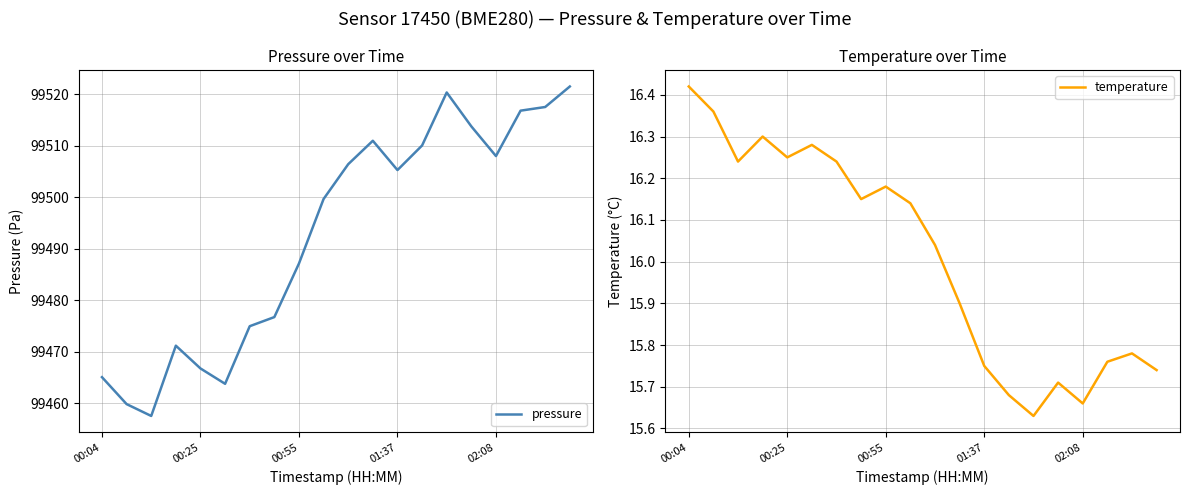

The pressure series shows 136201.4 at 00:25. True or false?

False